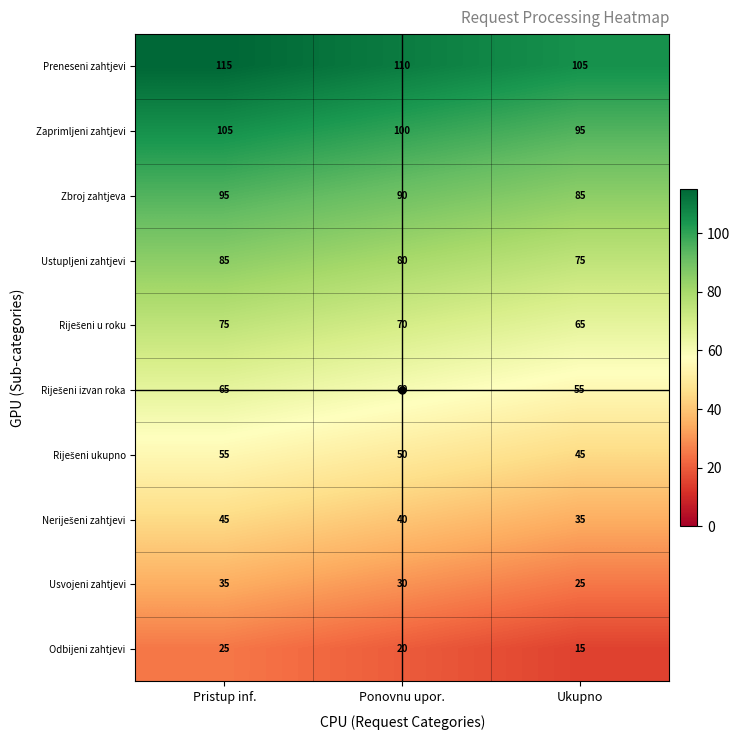

What is the difference between the maximum and second lowest values in the Zaprimljeni zahtjevi series?

5